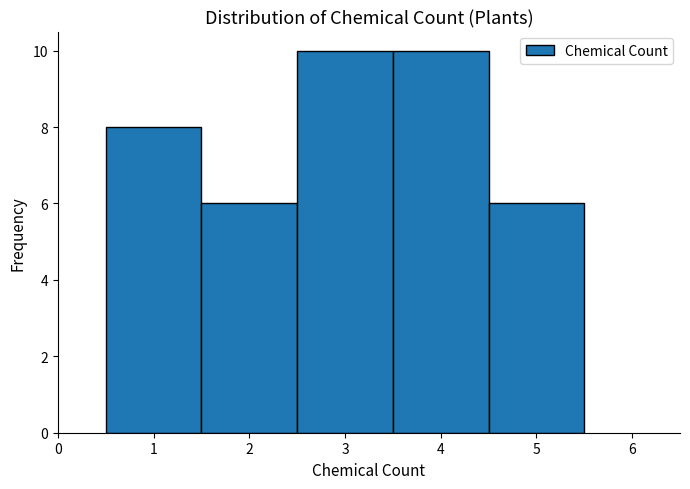

Reading left to right, list every bar in this chart as the range it spans on the x-axis followed by its height. The values are not printed on the chart, so give them approximately, as read against the axis.

0.5 to 1.5: 8
1.5 to 2.5: 6
2.5 to 3.5: 10
3.5 to 4.5: 10
4.5 to 5.5: 6